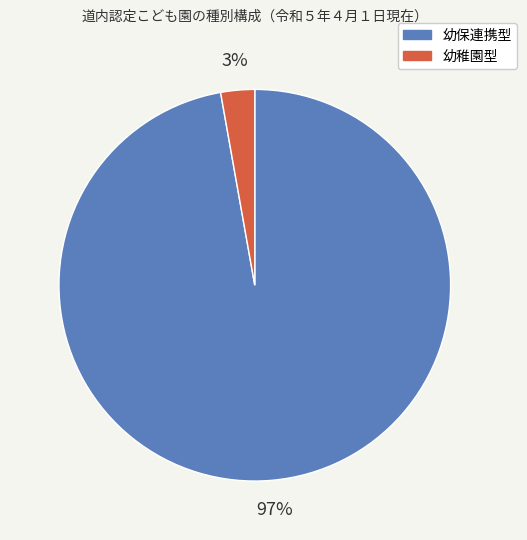

To the nearest percent, what is the average slice percentage?

50%